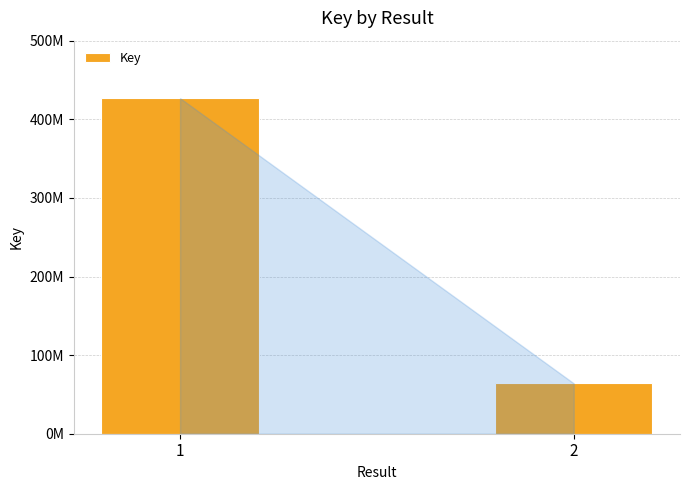

The value at 1 is 426861642. True or false?

True